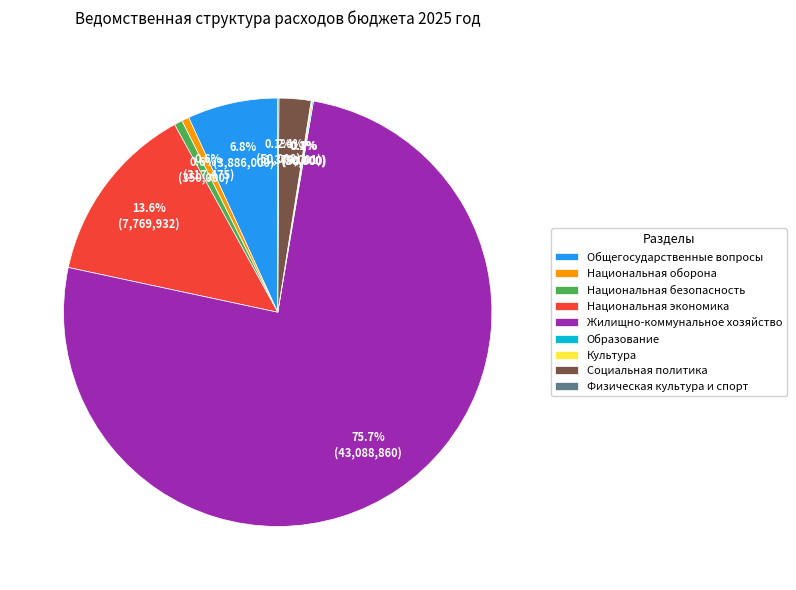

What percentage is NOT represented by Национальная экономика?

86.4%